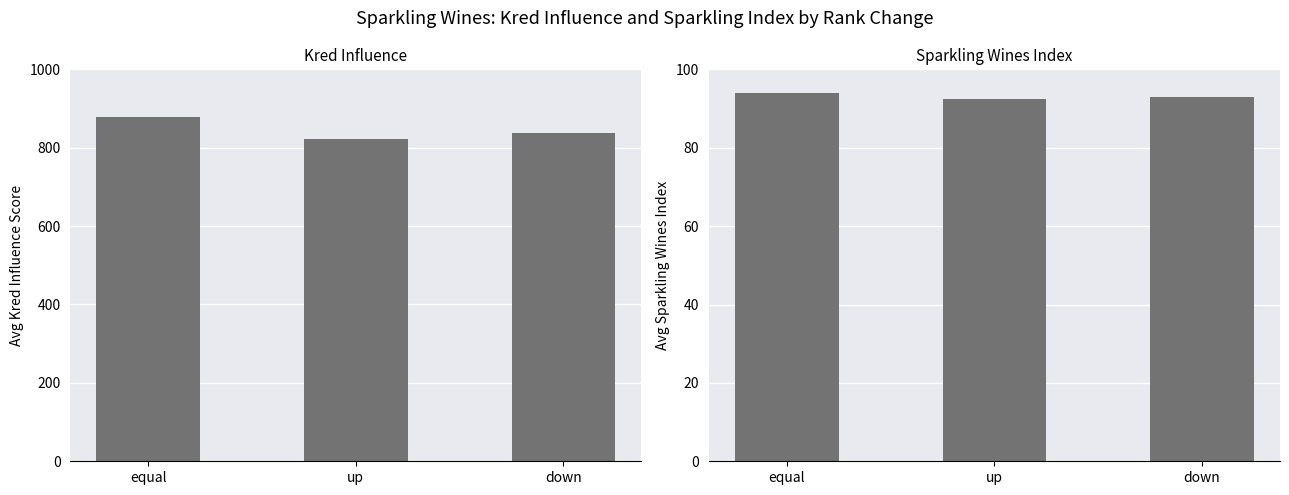

What is the difference between the highest and lowest values at equal?

785.0